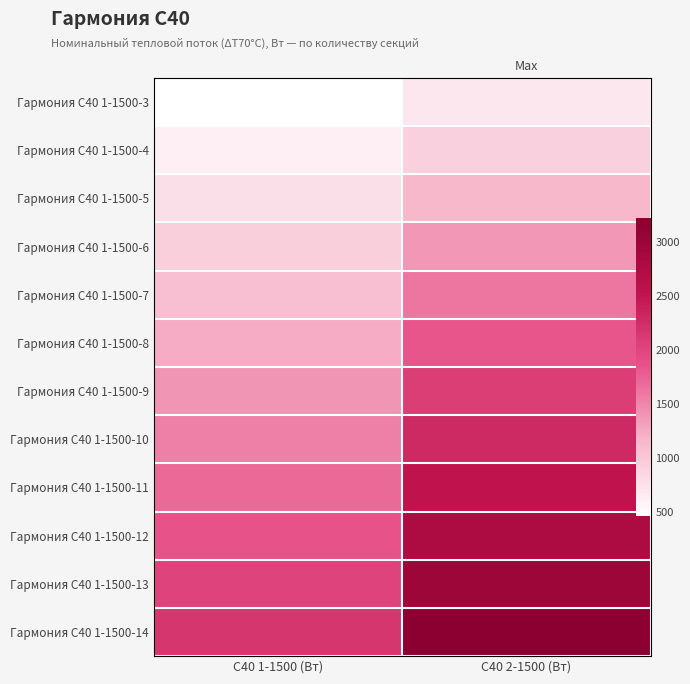

Is it true that Гармония С40 1-1500-11 equals 1702.8 at С40 1-1500 (Вт)?

True